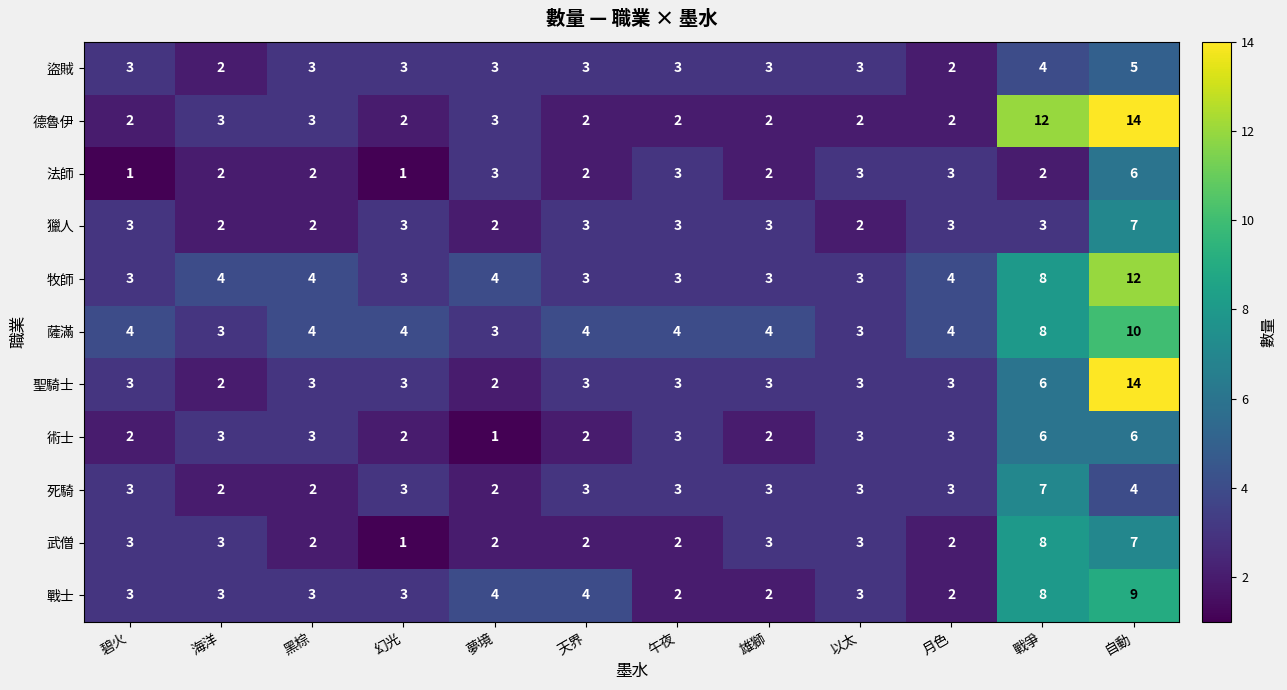

Which label corresponds to the largest value in the chart?

自動